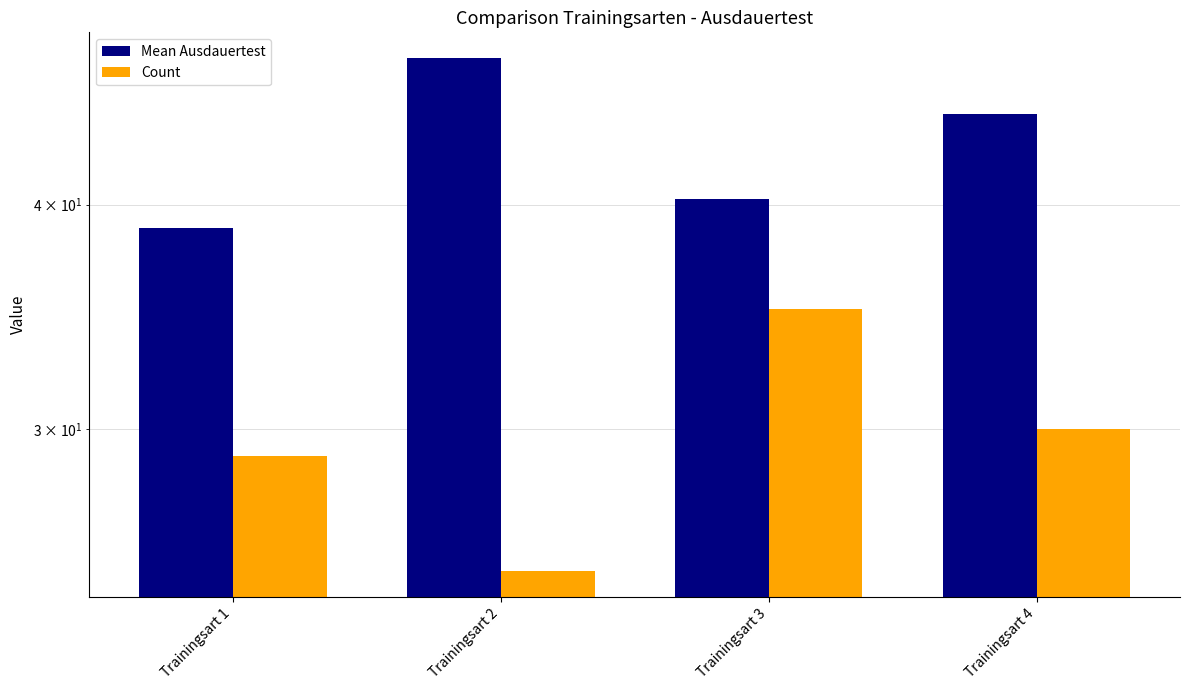

Rank the series at Trainingsart 1 from highest to lowest value.

Mean Ausdauertest, Count